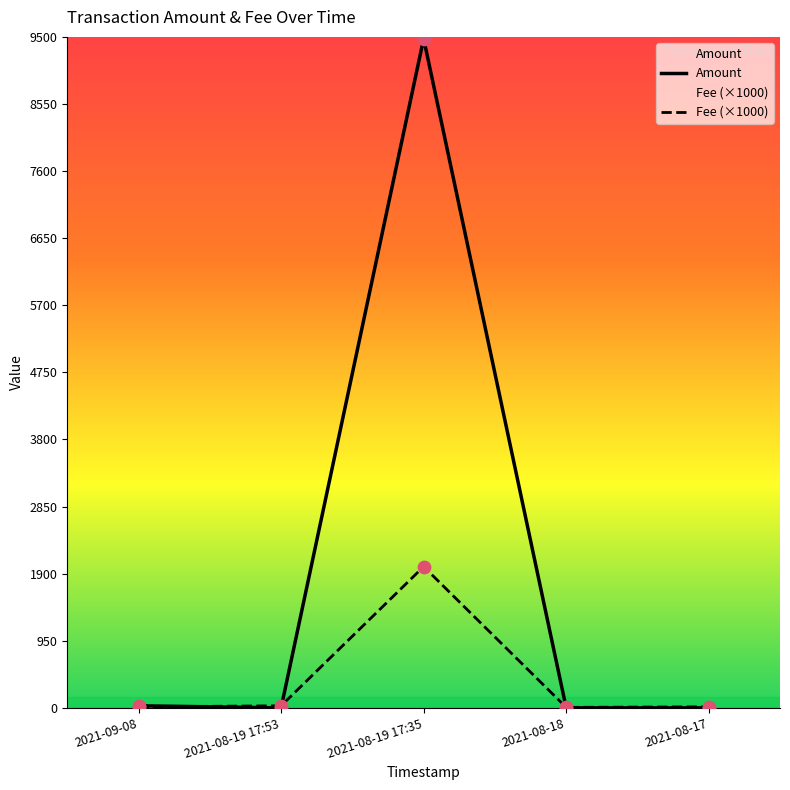

Is the value of Amount at 2021-08-19 17:53 greater than the value of Fee at 2021-08-18?

No